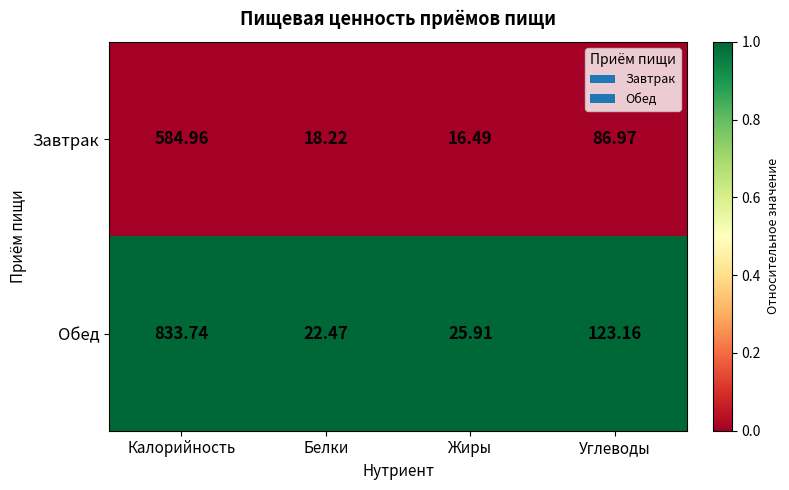

Which series has the widest spread of values?

Обед